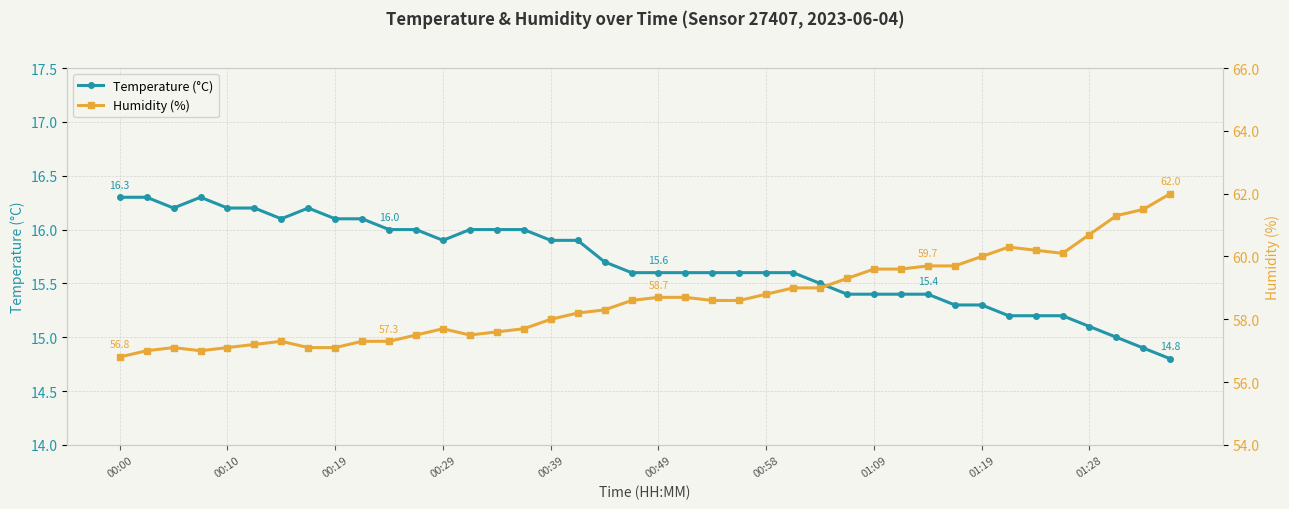

True or false: Temperature (°C) and Humidity (%) cross at least once.

False